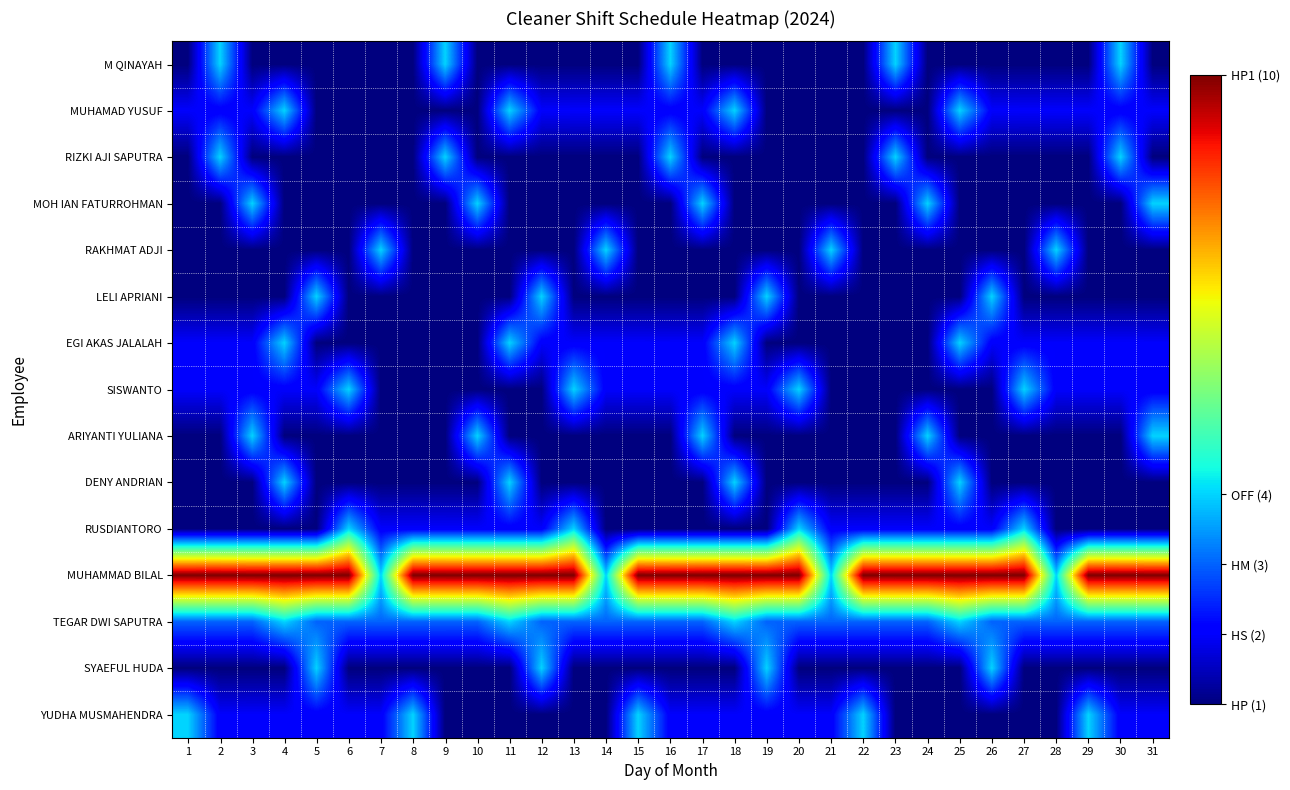

Reading right to left, transcribe all the data shown in this chart.

M QINAYAH: 31=1	30=4	29=1	28=1	27=1	26=1	25=1	24=1	23=4	22=1	21=1	20=1	19=1	18=1	17=1	16=4	15=1	14=1	13=1	12=1	11=1	10=1	9=4	8=1	7=1	6=1	5=1	4=1	3=1	2=4	1=1
MUHAMAD YUSUF: 31=2	30=2	29=2	28=2	27=2	26=2	25=4	24=1	23=1	22=1	21=1	20=1	19=1	18=4	17=2	16=2	15=2	14=2	13=2	12=2	11=4	10=1	9=1	8=1	7=1	6=1	5=1	4=4	3=2	2=2	1=2
RIZKI AJI SAPUTRA: 31=1	30=4	29=1	28=1	27=1	26=1	25=1	24=1	23=4	22=1	21=1	20=1	19=1	18=1	17=1	16=4	15=1	14=1	13=1	12=1	11=1	10=1	9=4	8=1	7=1	6=1	5=1	4=1	3=1	2=4	1=1
MOH IAN FATURROHMAN: 31=4	30=1	29=1	28=1	27=1	26=1	25=1	24=4	23=1	22=1	21=1	20=1	19=1	18=1	17=4	16=1	15=1	14=1	13=1	12=1	11=1	10=4	9=1	8=1	7=1	6=1	5=1	4=1	3=4	2=1	1=1
RAKHMAT ADJI: 31=1	30=1	29=1	28=4	27=1	26=1	25=1	24=1	23=1	22=1	21=4	20=1	19=1	18=1	17=1	16=1	15=1	14=4	13=1	12=1	11=1	10=1	9=1	8=1	7=4	6=1	5=1	4=1	3=1	2=1	1=1
LELI APRIANI: 31=1	30=1	29=1	28=1	27=1	26=4	25=1	24=1	23=1	22=1	21=1	20=1	19=4	18=1	17=1	16=1	15=1	14=1	13=1	12=4	11=1	10=1	9=1	8=1	7=1	6=1	5=4	4=1	3=1	2=1	1=1
EGI AKAS JALALAH: 31=2	30=2	29=2	28=2	27=2	26=2	25=4	24=1	23=1	22=1	21=1	20=1	19=1	18=4	17=2	16=2	15=2	14=2	13=2	12=2	11=4	10=1	9=1	8=1	7=1	6=1	5=1	4=4	3=2	2=2	1=2
SISWANTO: 31=2	30=2	29=2	28=2	27=4	26=1	25=1	24=1	23=1	22=1	21=1	20=4	19=2	18=2	17=2	16=2	15=2	14=2	13=4	12=1	11=1	10=1	9=1	8=1	7=1	6=4	5=2	4=2	3=2	2=2	1=2
ARIYANTI YULIANA: 31=4	30=1	29=1	28=1	27=1	26=1	25=1	24=4	23=1	22=1	21=1	20=1	19=1	18=1	17=4	16=1	15=1	14=1	13=1	12=1	11=1	10=4	9=1	8=1	7=1	6=1	5=1	4=1	3=4	2=1	1=1
DENY ANDRIAN: 31=1	30=1	29=1	28=1	27=1	26=1	25=4	24=1	23=1	22=1	21=1	20=1	19=1	18=4	17=1	16=1	15=1	14=1	13=1	12=1	11=4	10=1	9=1	8=1	7=1	6=1	5=1	4=4	3=1	2=1	1=1
RUSDIANTORO: 31=1	30=1	29=1	28=1	27=4	26=2	25=2	24=2	23=2	22=2	21=2	20=4	19=1	18=1	17=1	16=1	15=1	14=1	13=4	12=2	11=2	10=2	9=2	8=2	7=2	6=4	5=1	4=1	3=1	2=1	1=1
MUHAMMAD BILAL: 31=10	30=10	29=10	28=4	27=10	26=10	25=10	24=10	23=10	22=10	21=4	20=10	19=10	18=10	17=10	16=10	15=10	14=4	13=10	12=10	11=10	10=10	9=10	8=10	7=4	6=10	5=10	4=10	3=10	2=10	1=10
TEGAR DWI SAPUTRA: 31=3	30=3	29=3	28=3	27=3	26=3	25=4	24=3	23=3	22=3	21=3	20=3	19=3	18=4	17=3	16=3	15=3	14=3	13=3	12=3	11=4	10=3	9=3	8=3	7=3	6=3	5=3	4=4	3=3	2=3	1=3
SYAEFUL HUDA: 31=1	30=1	29=1	28=1	27=1	26=4	25=1	24=1	23=1	22=1	21=1	20=1	19=4	18=1	17=1	16=1	15=1	14=1	13=1	12=4	11=1	10=1	9=1	8=1	7=1	6=1	5=4	4=1	3=1	2=1	1=1
YUDHA MUSMAHENDRA: 31=2	30=2	29=4	28=1	27=1	26=1	25=1	24=1	23=1	22=4	21=2	20=2	19=2	18=2	17=2	16=2	15=4	14=1	13=1	12=1	11=1	10=1	9=1	8=4	7=2	6=2	5=2	4=2	3=2	2=2	1=4